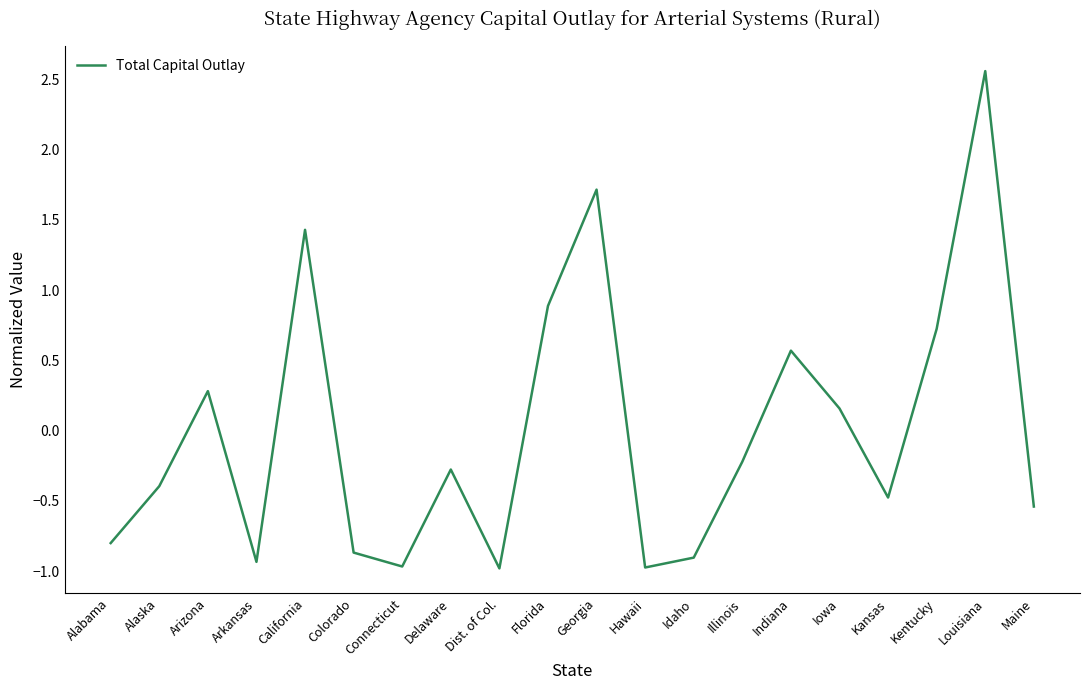

What is the difference between the maximum and minimum values?

3.5